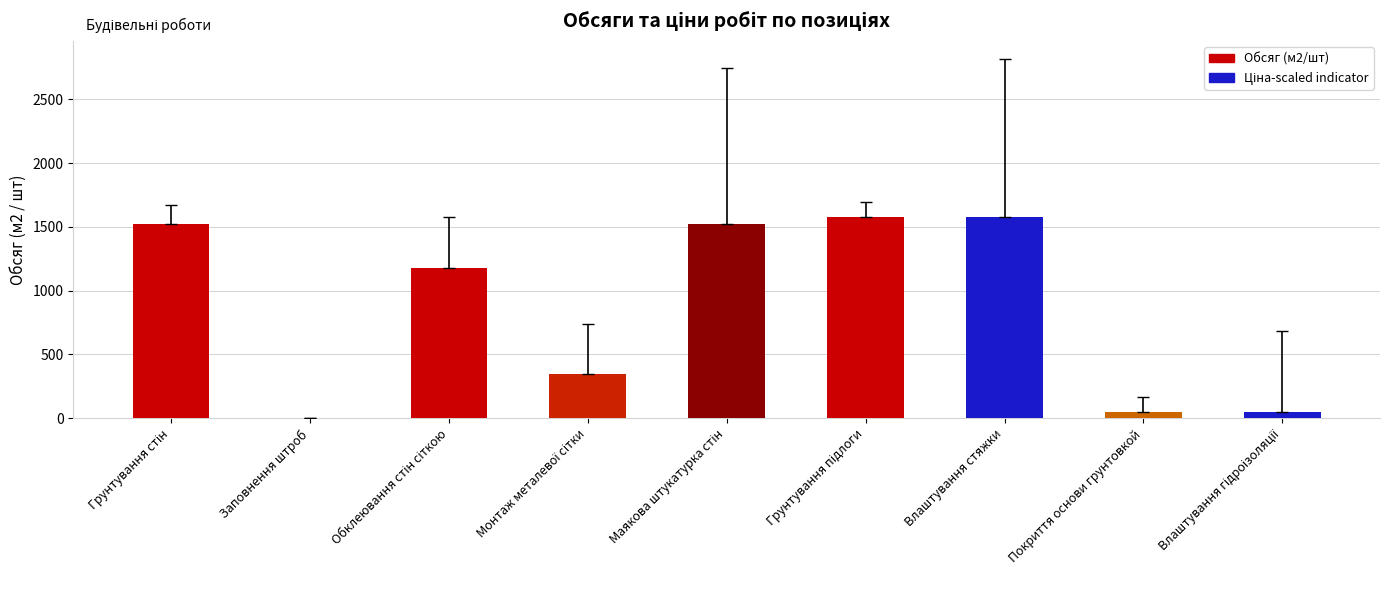

What is the greatest value displayed?

1577.0